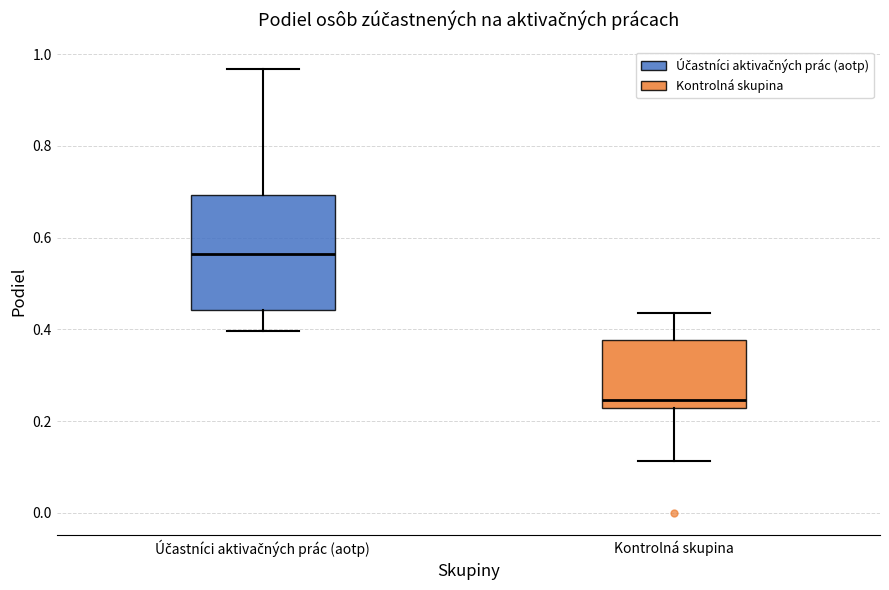

Reading left to right, transcribe this box plot: for each box, give where its median line is, the range the box spans, and where its two whiskers end, as read against the y-axis. The values are not printed on the chart, so give them approximately, as read against the axis.

Účastníci aktivačných prác (aotp): median 0.56, box 0.44 to 0.70, whiskers 0.40 to 0.96
Kontrolná skupina: median 0.24, box 0.22 to 0.38, whiskers 0.12 to 0.44